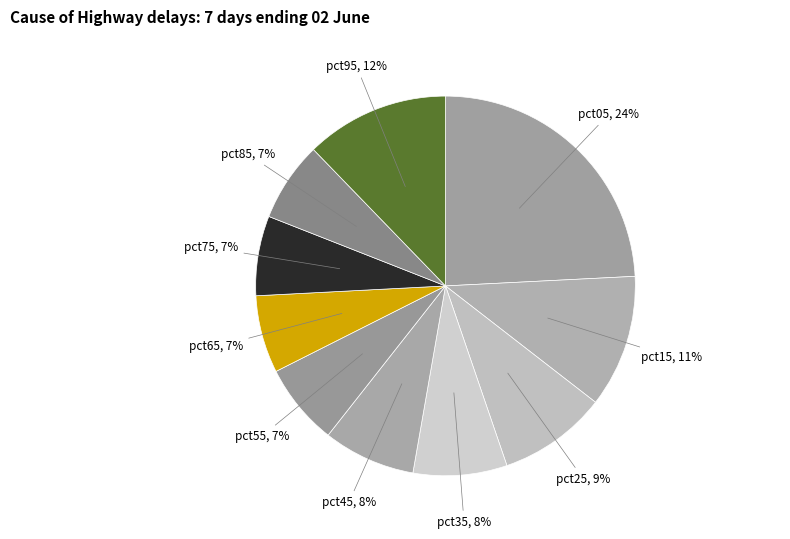

Does pct95 represent more than half of the total?

No